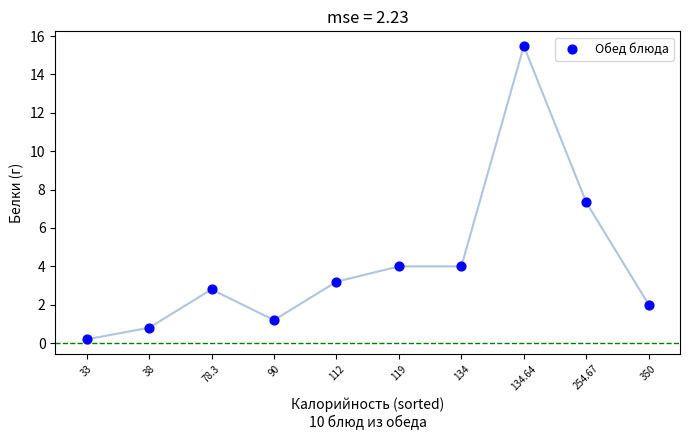

What is the range of Y values (max minus min)?

15.3